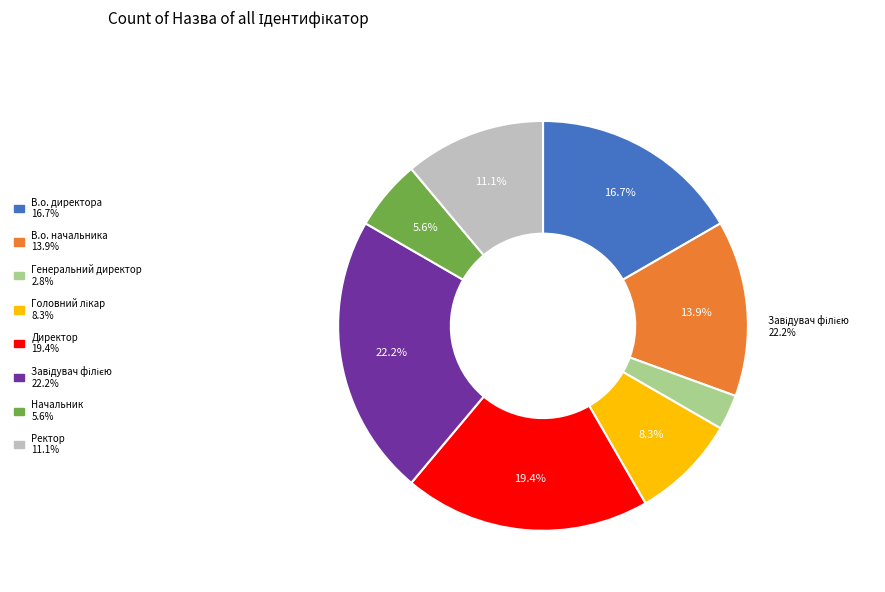

Is there any slice that represents more than half of the pie?

No